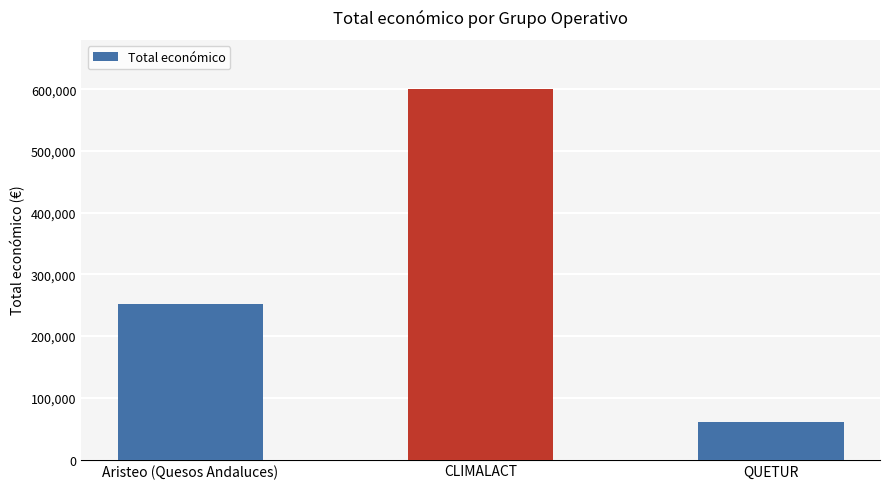

How many distinct data groups are displayed?

1